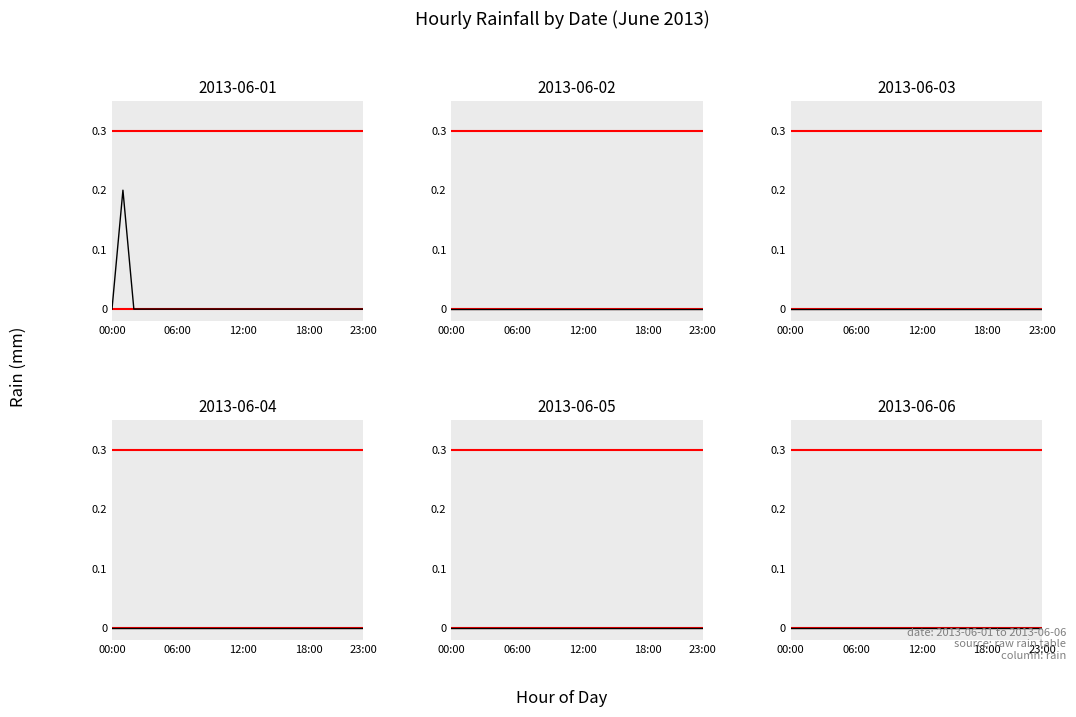

True or false: 2013-06-01 and 2013-06-03 cross at least once.

False